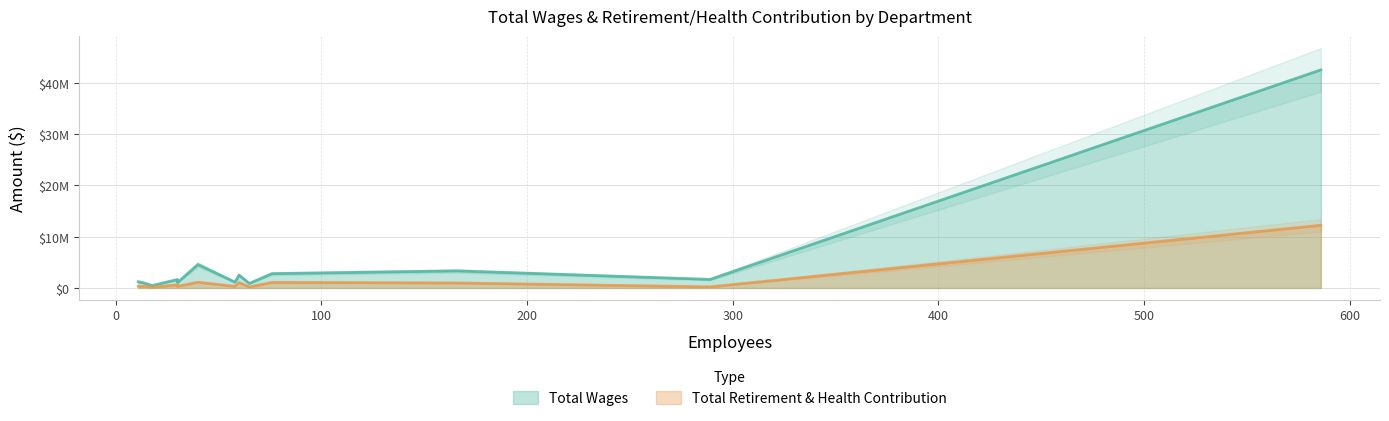

How many lines are shown in the chart?

2